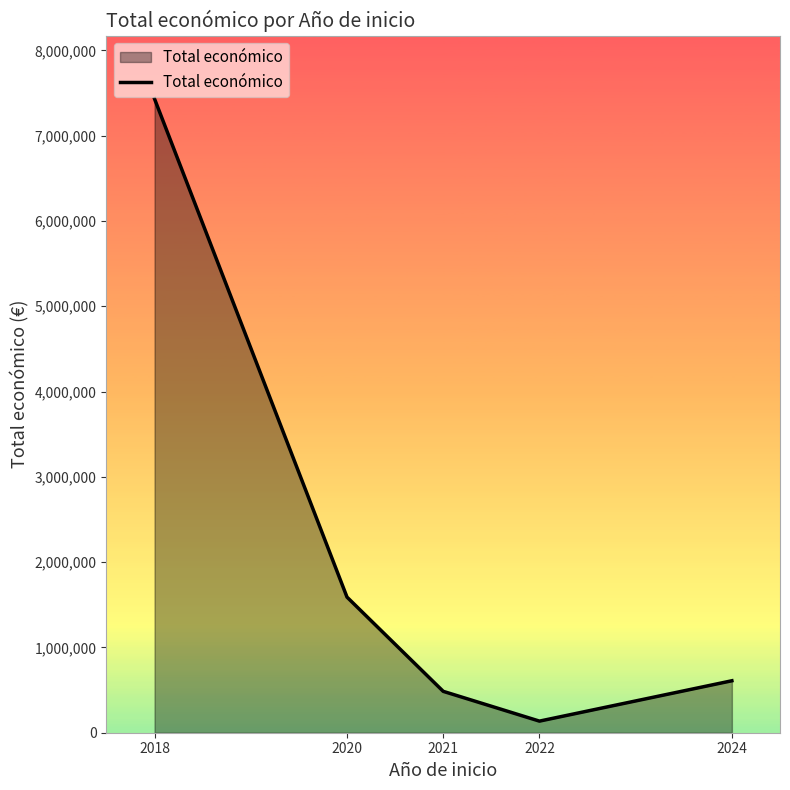

Where is the first local minimum?

2022